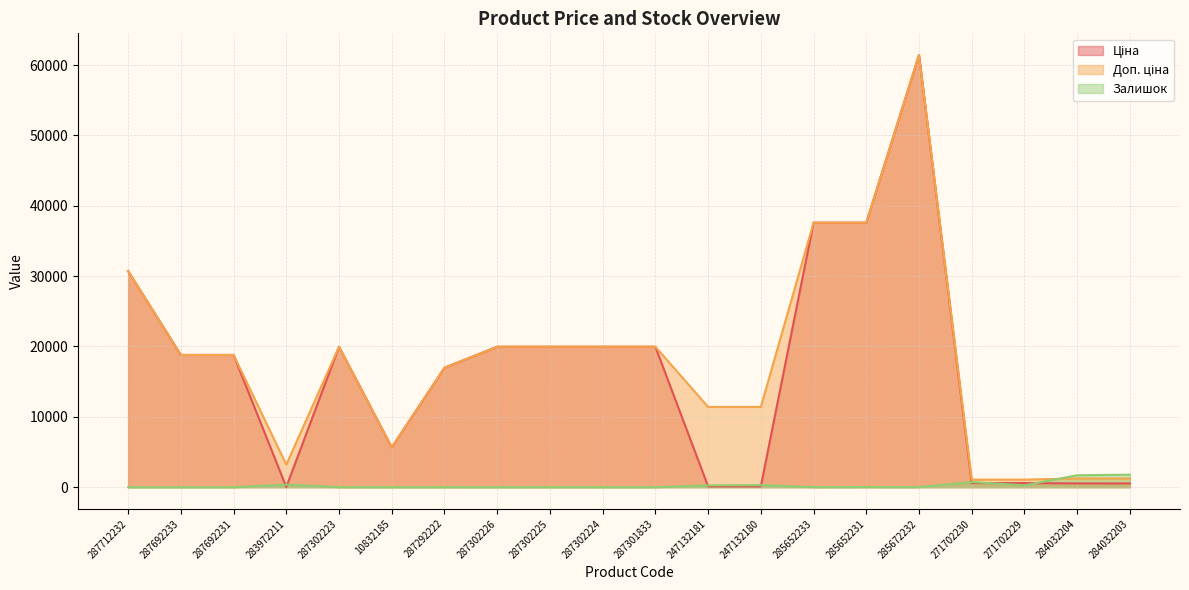

What is the difference between the highest and lowest values at 285652231?

37570.6